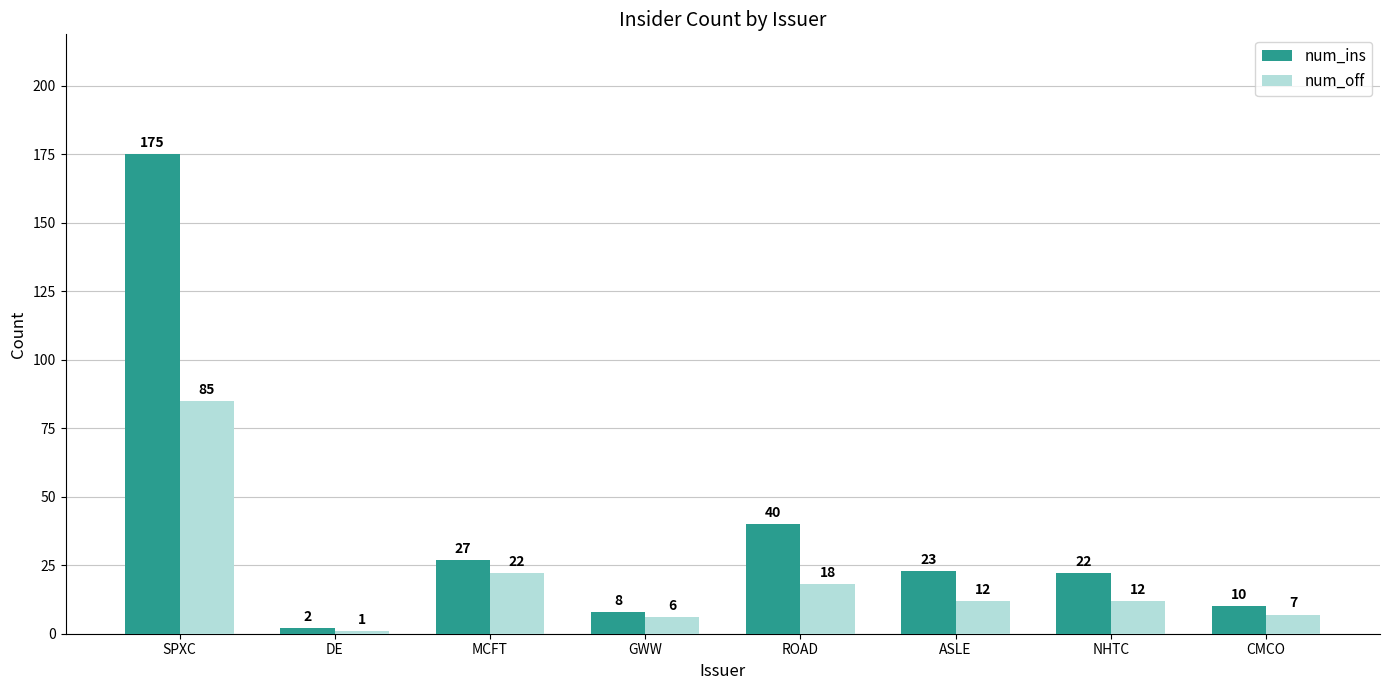

How many data points in num_off are less than 12?

3